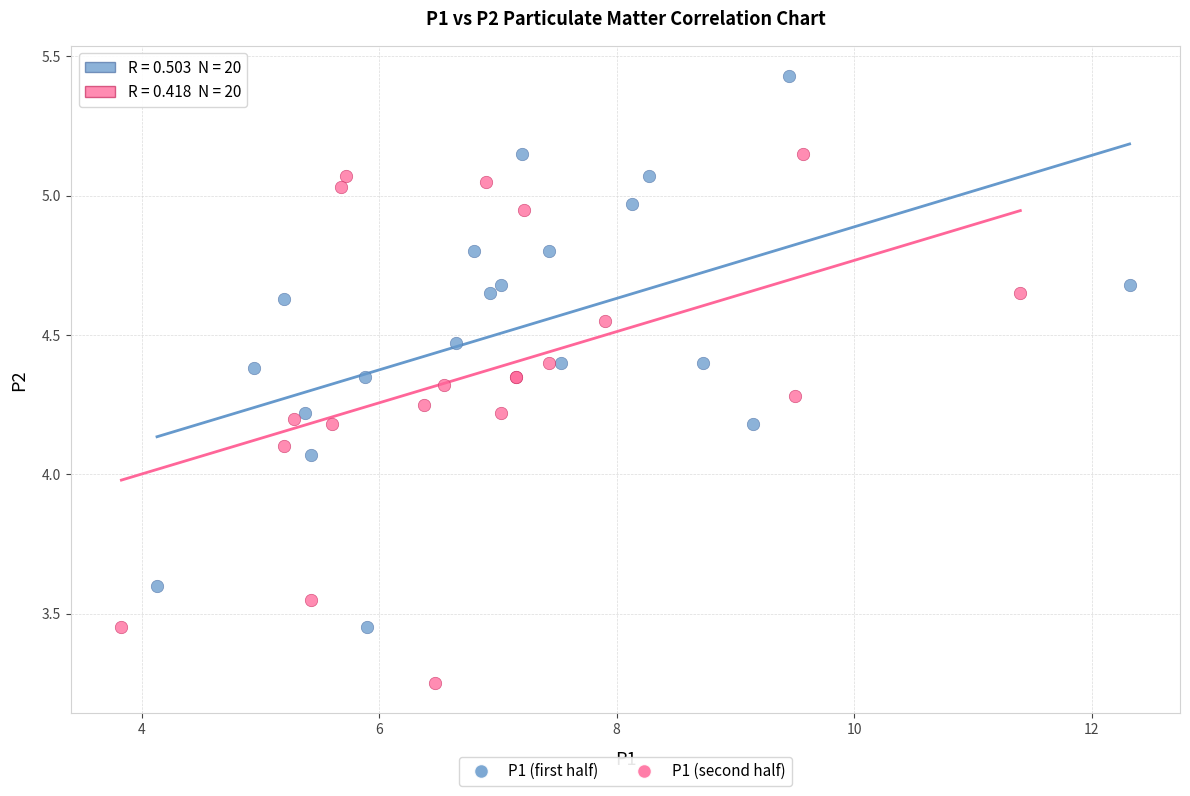

Which series contains the highest Y value?

P1 (first half)